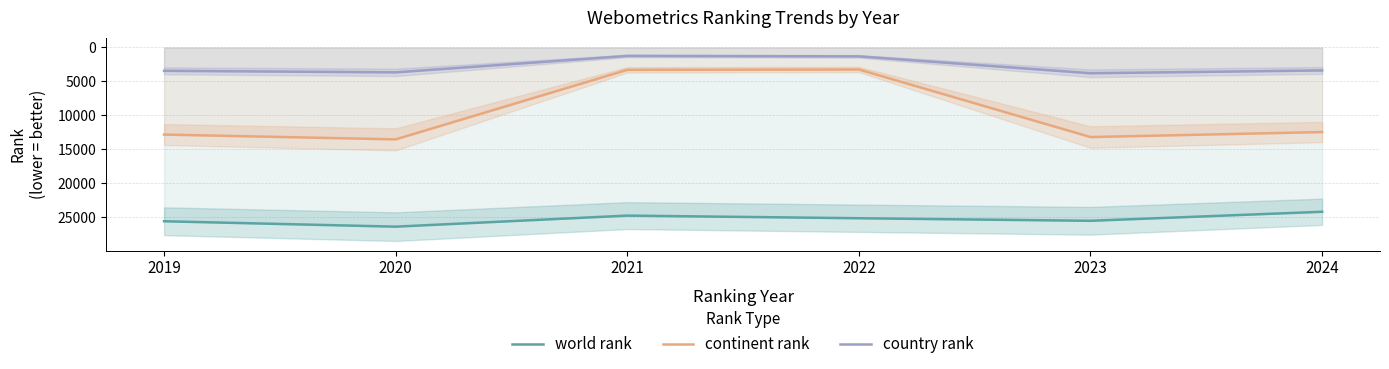

Which label corresponds to the smallest value in the chart?

2021